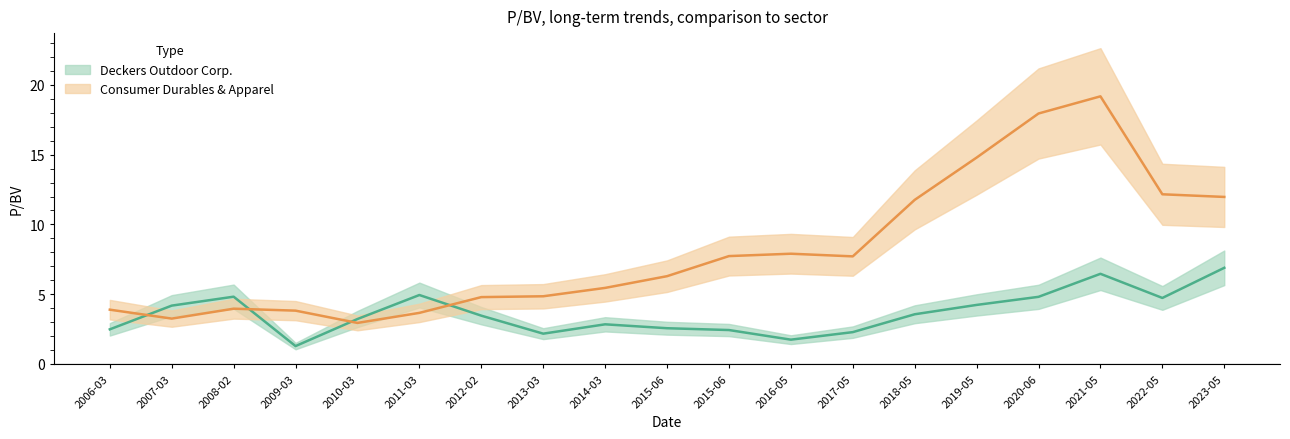

At how many categories does at least one series exceed 18?

1